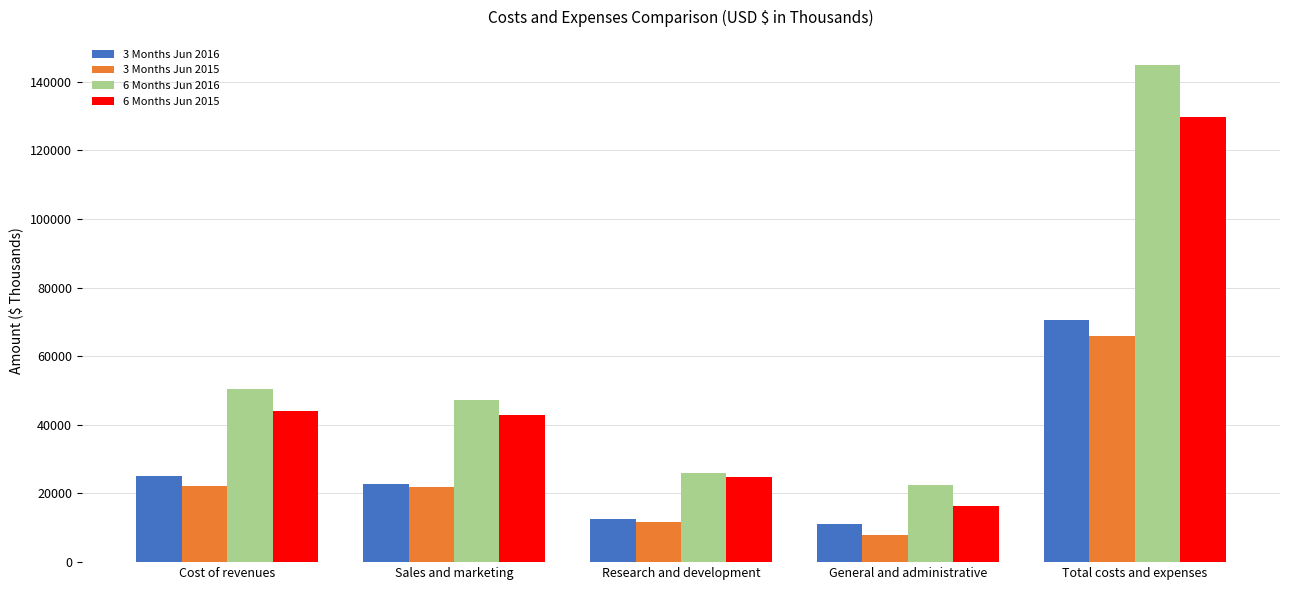

How many bars are there in total?

20